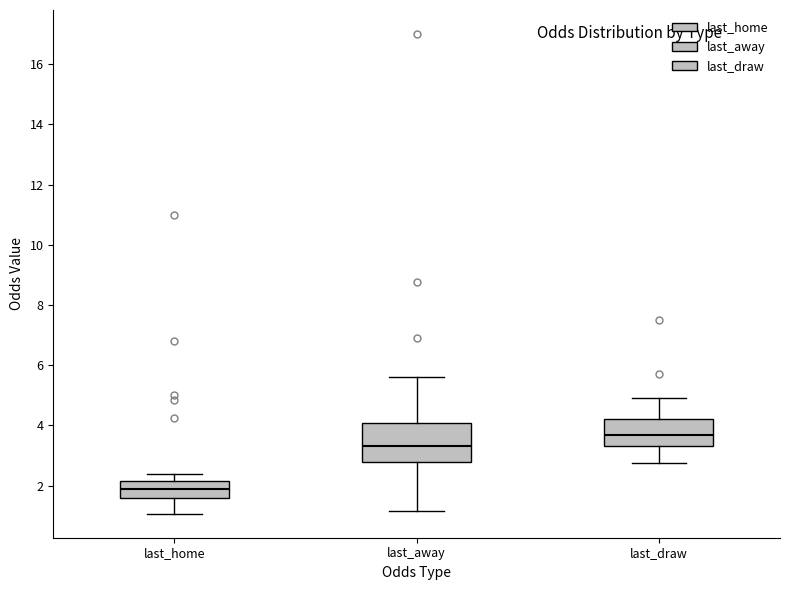

Which box is the tallest, from its lower edge to its upper edge?

last_away